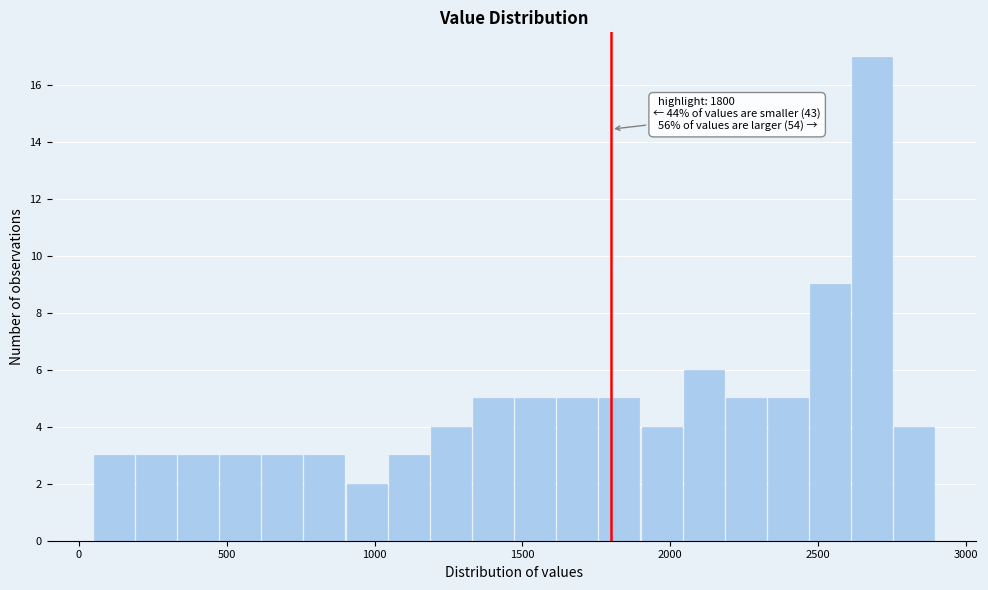

Read against the x-axis, roughly where is the centre of the tallest bar?

2700